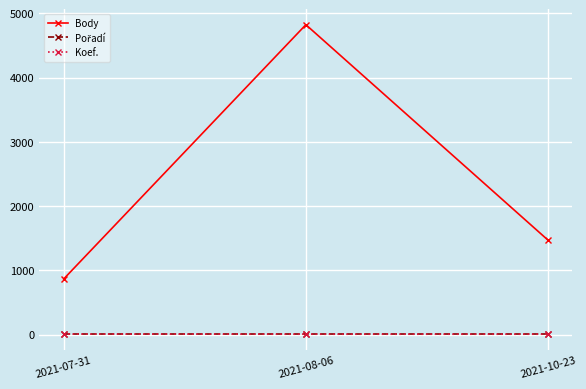

Is it true that Body equals 1335 at 2021-08-06?

False